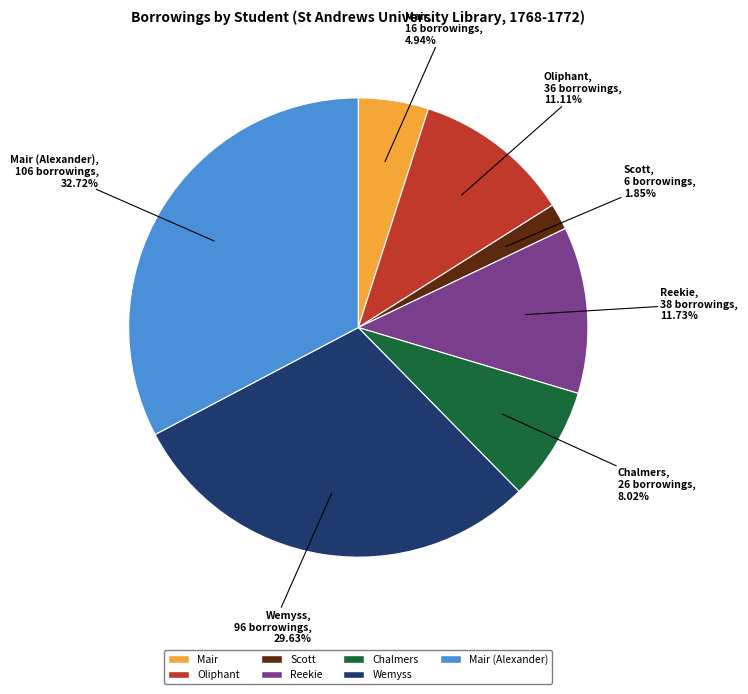

Is there any slice that represents more than half of the pie?

No